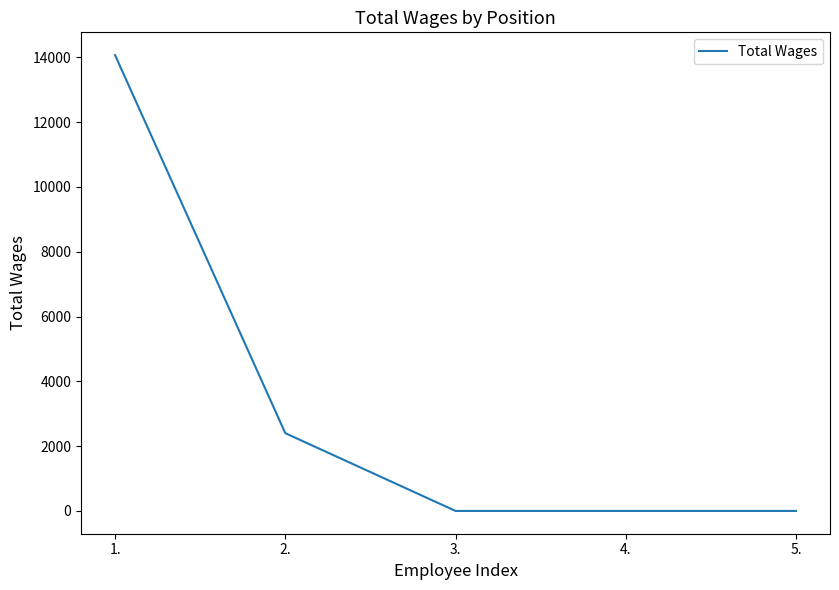

What is the greatest value displayed?

14068